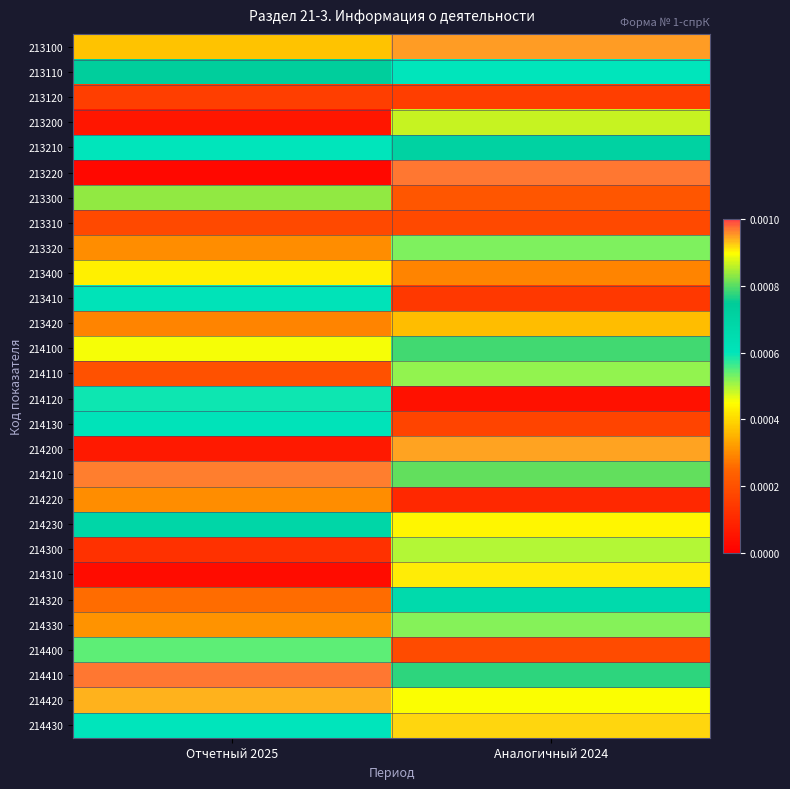

At which category is the sum across all series the highest?

Аналогичный 2024